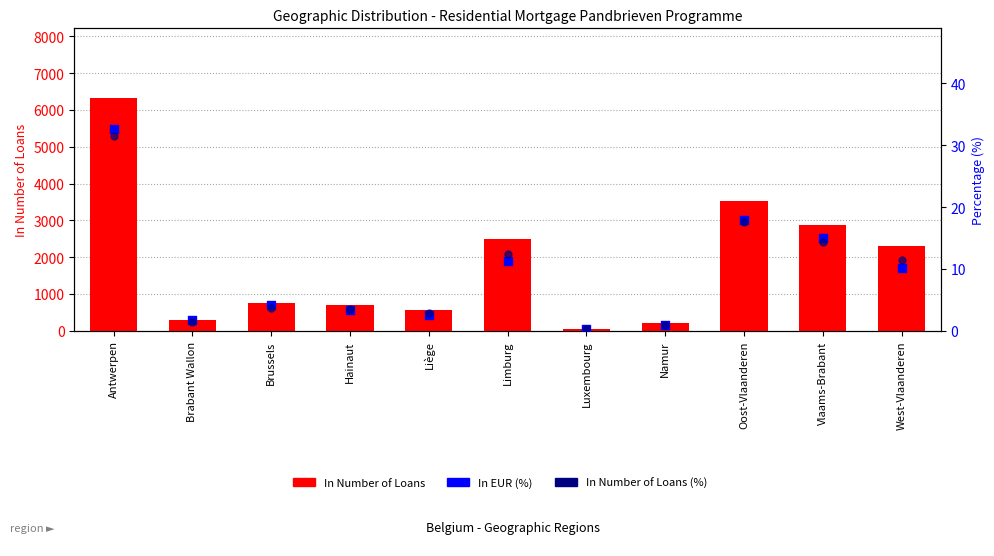

At how many categories does at least one series exceed 4213?

1